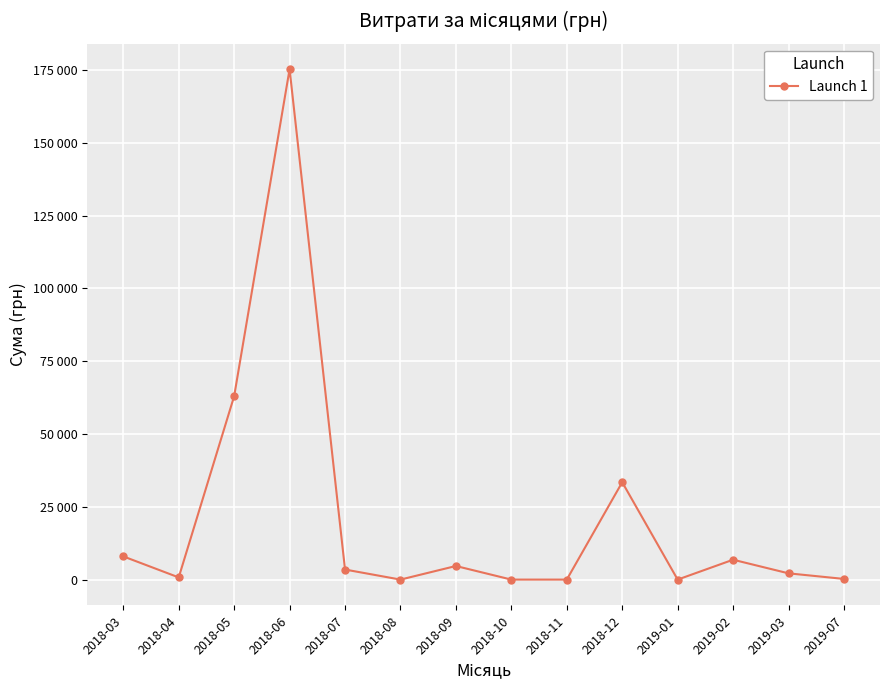

At which category does the data reach its first local valley?

2018-04